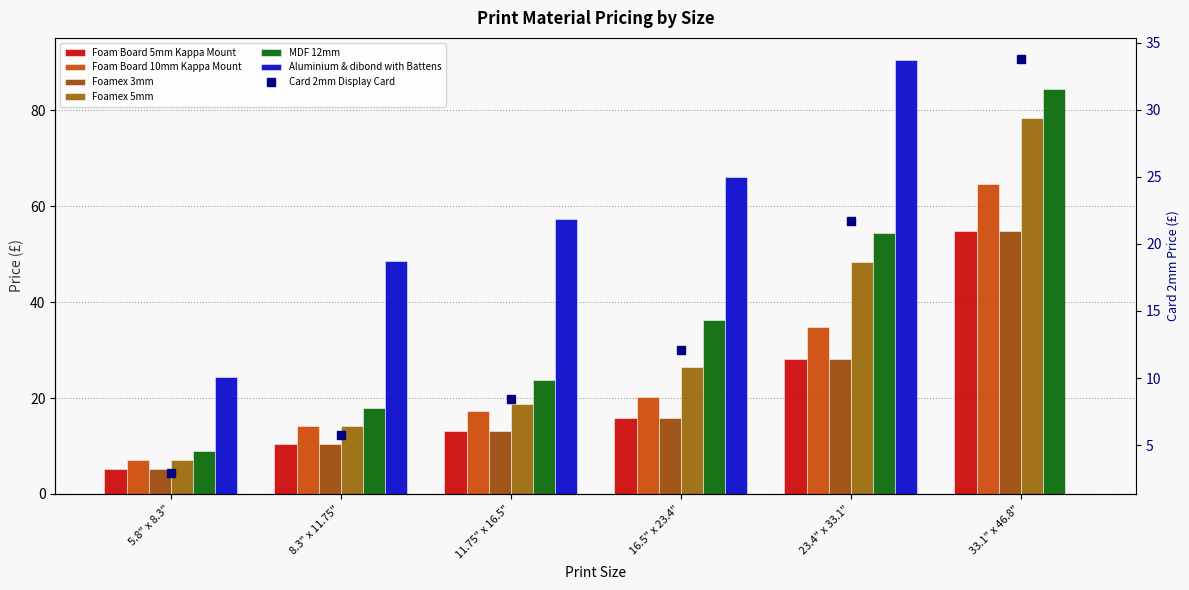

What is the label of the 4th bar from the left?

16.5" x 23.4"